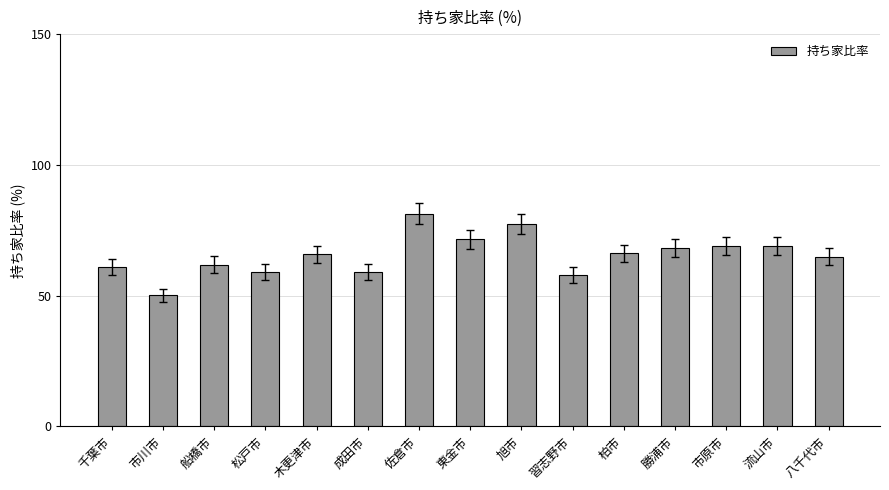

The value at 市川市 is 50.1. True or false?

True